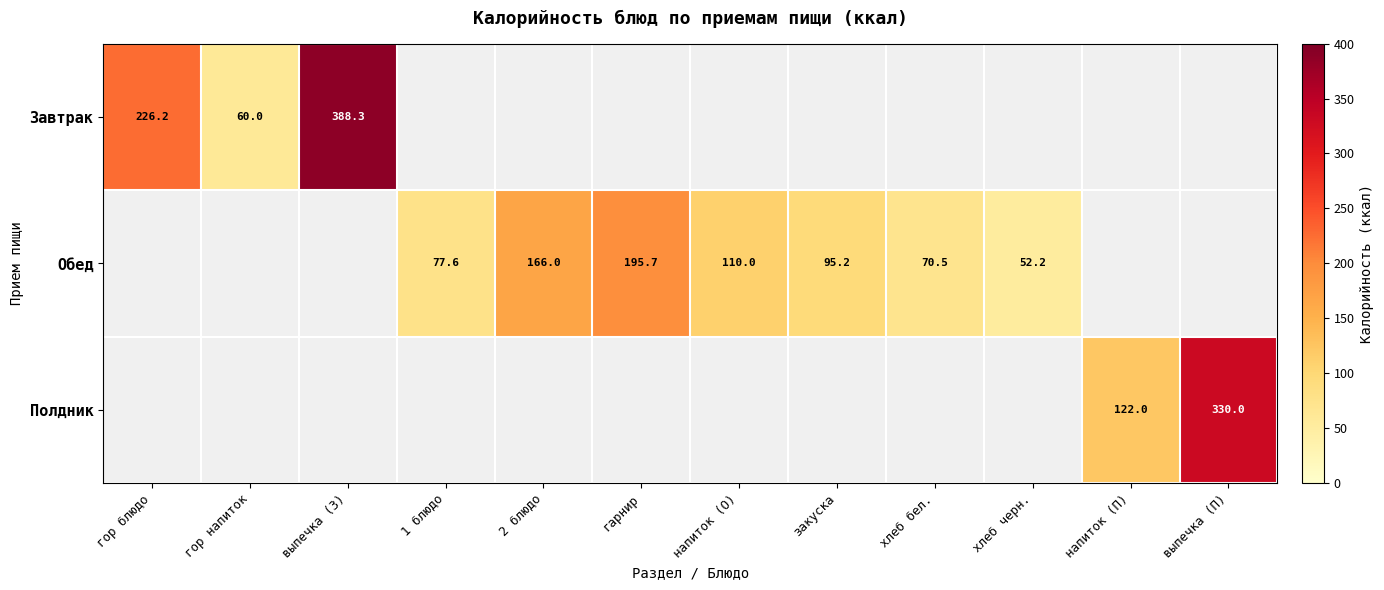

The Полдник series shows 122.0 at напиток (П). True or false?

True